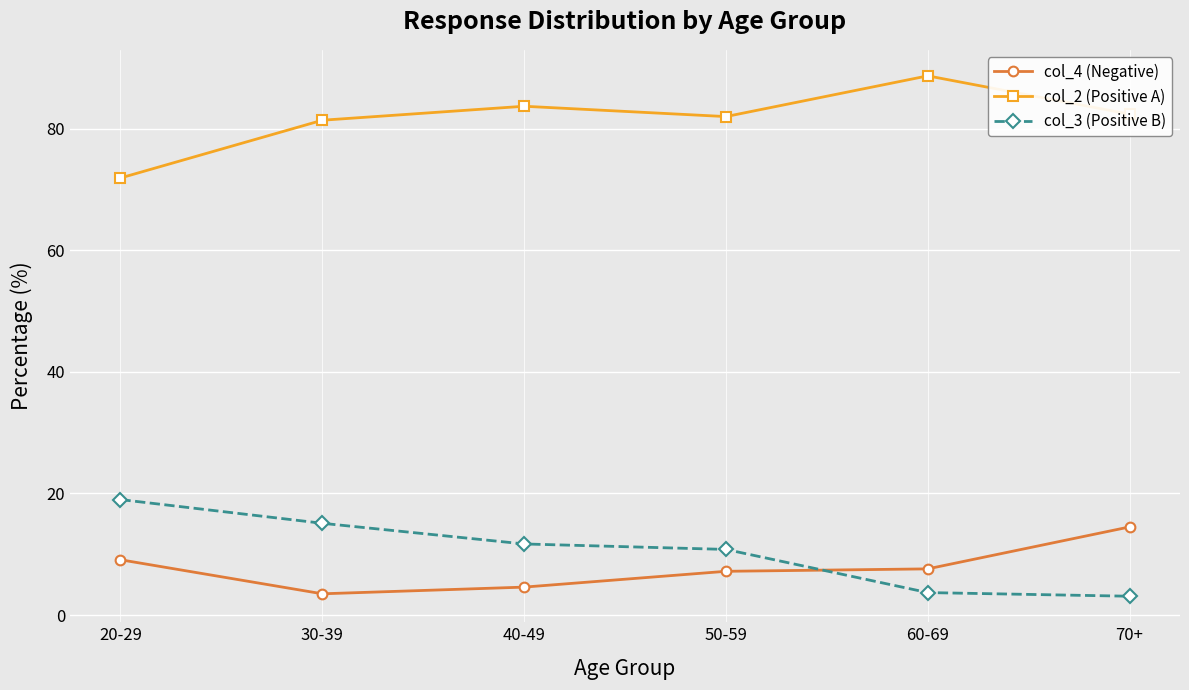

Rank the series at 70+ from lowest to highest value.

col_3 (Positive B), col_4 (Negative), col_2 (Positive A)